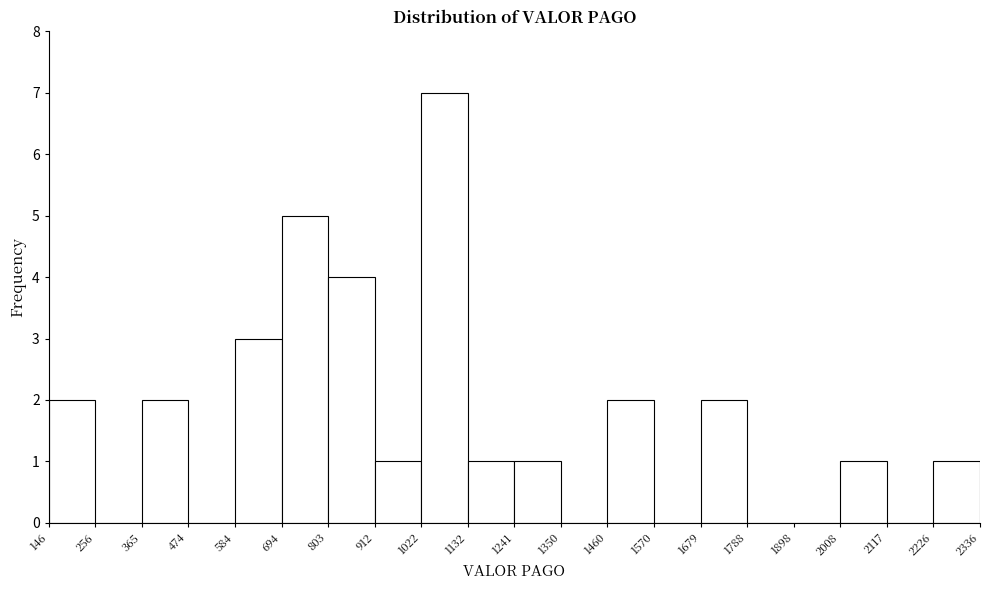

Reading left to right, transcribe this chart: for each bar, give the range it covers on the x-axis and its height. The values are not printed on the chart, so give them approximately, as read against the axis.

146 to 256: 2
256 to 365: 0
365 to 474: 2
474 to 584: 0
584 to 694: 3
694 to 803: 5
803 to 912: 4
912 to 1022: 1
1022 to 1132: 7
1132 to 1241: 1
1241 to 1350: 1
1350 to 1460: 0
1460 to 1570: 2
1570 to 1679: 0
1679 to 1788: 2
1788 to 1898: 0
1898 to 2008: 0
2008 to 2117: 1
2117 to 2226: 0
2226 to 2336: 1